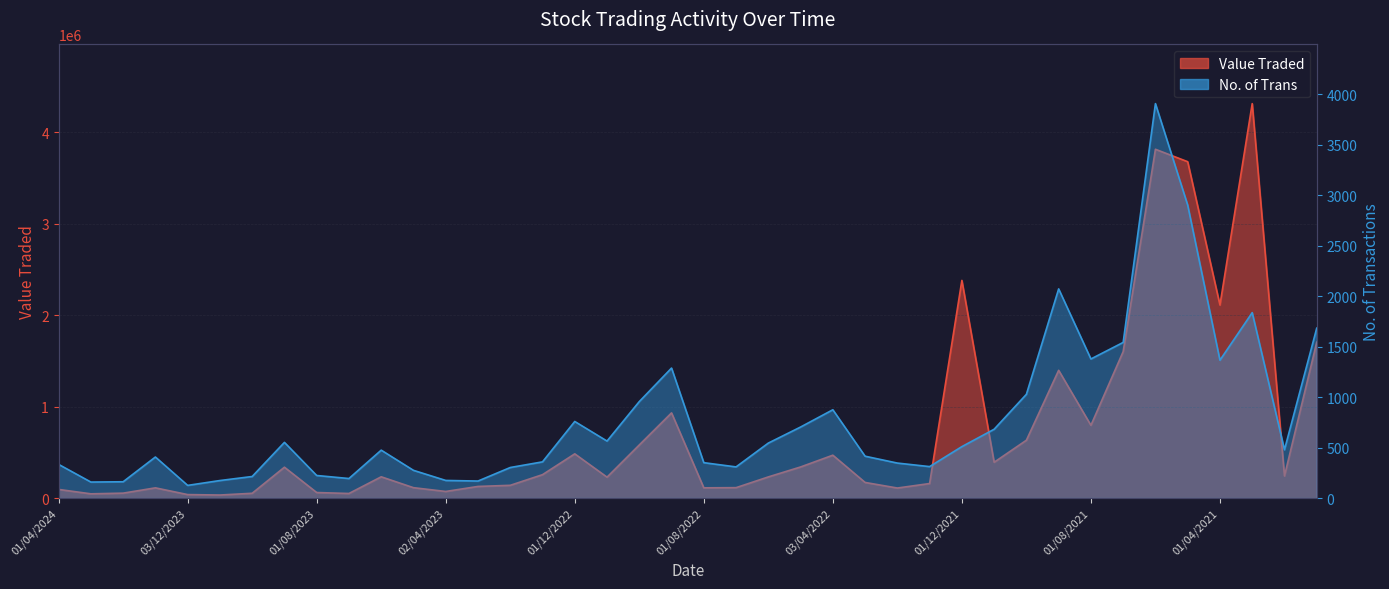

Is the value of No. of Trans at 04/06/2023 greater than the value of Value Traded at 02/01/2022?

No